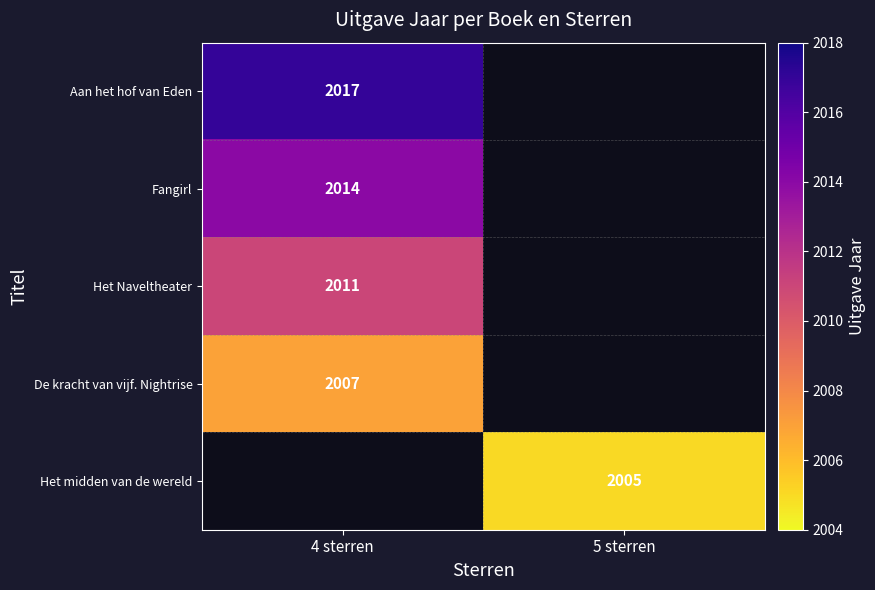

What is the difference between the highest and lowest values at 4 sterren?

10.0